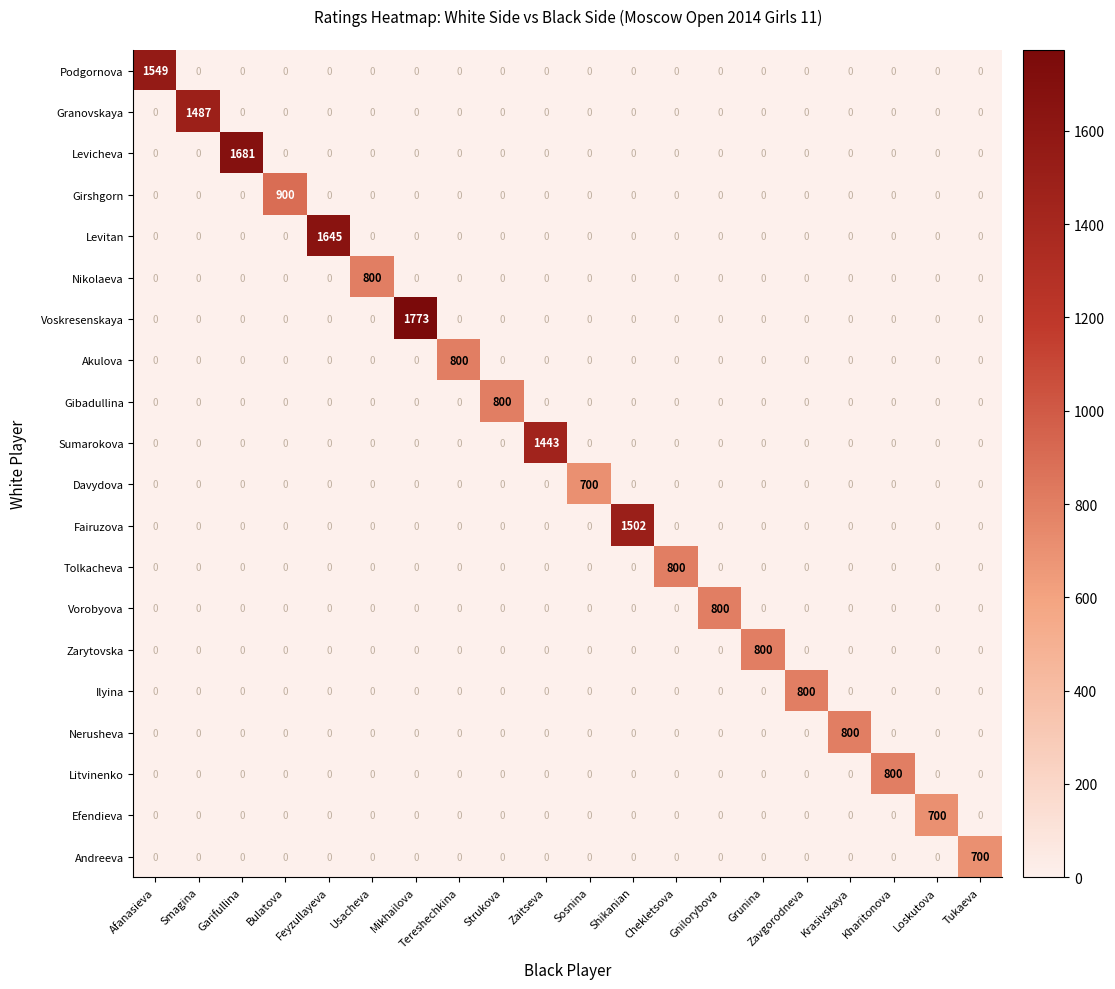

Which series has the widest spread of values?

Voskresenskaya